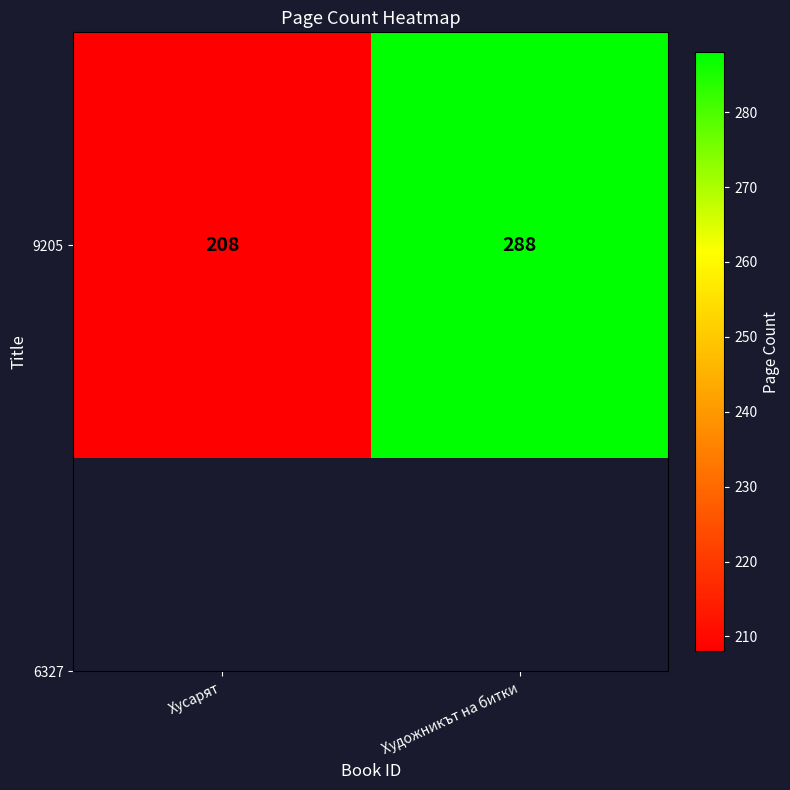

What is the smallest value displayed?

208